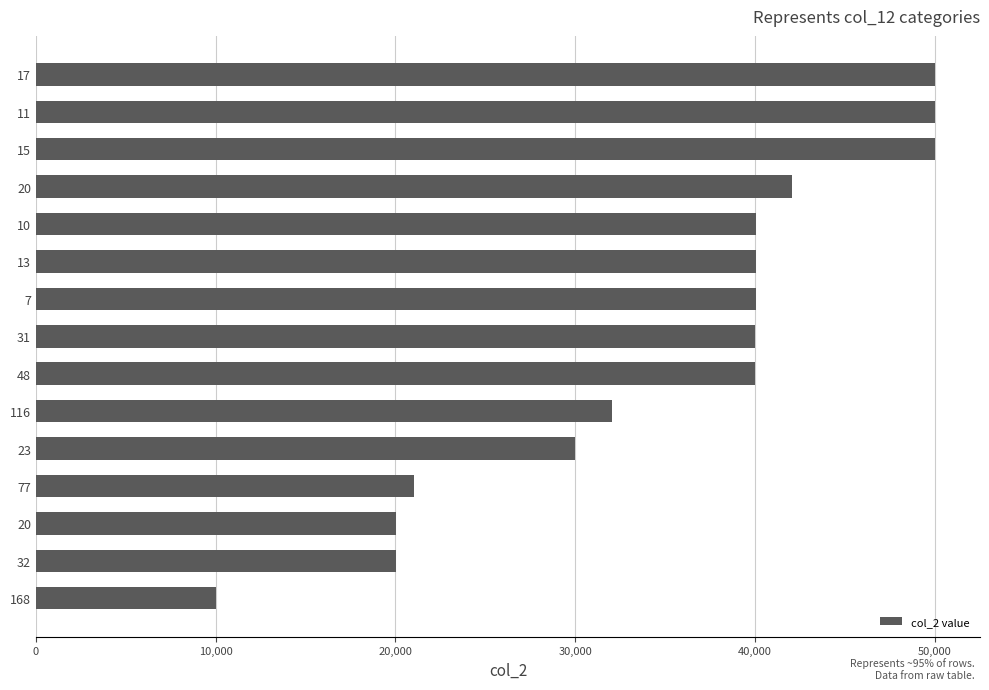

Count the number of data series in this chart.

1